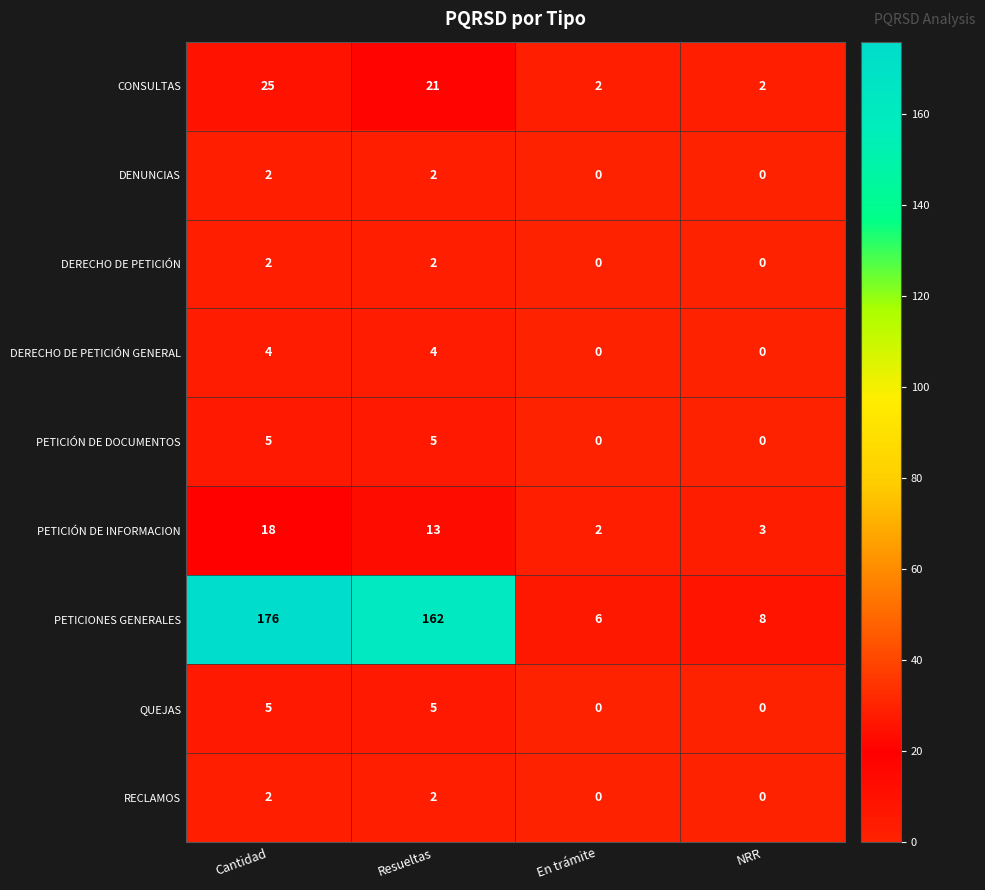

The QUEJAS series shows 5 at Cantidad. True or false?

True